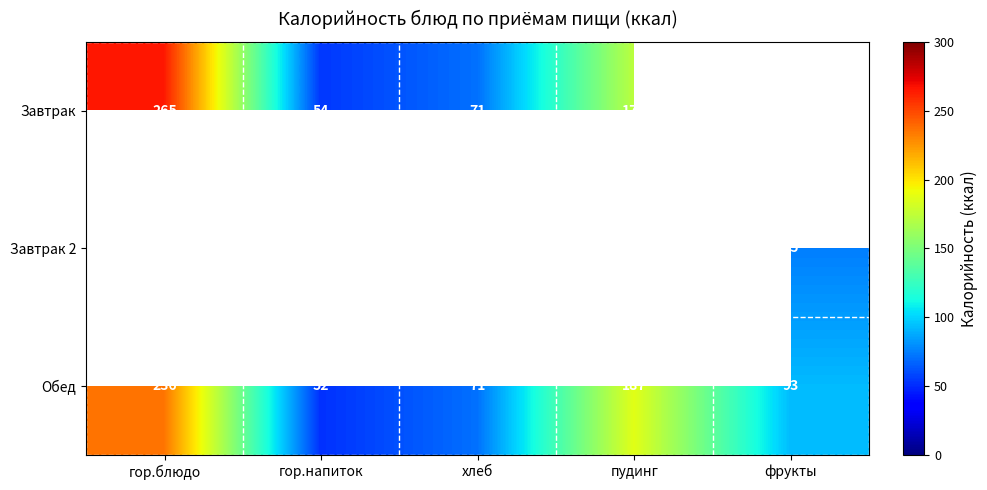

Rank the categories by Обед value from lowest to highest.

гор.напиток, хлеб, фрукты, пудинг, гор.блюдо